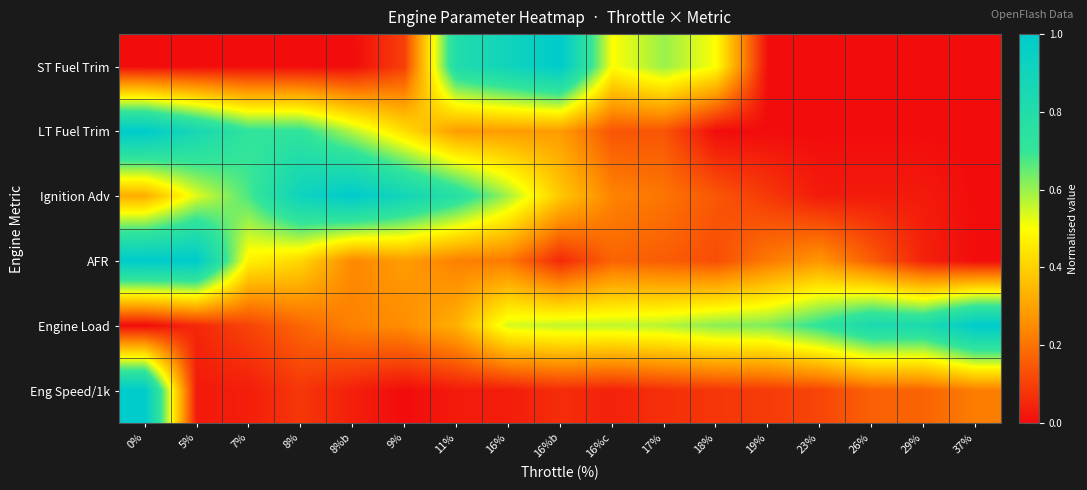

At how many categories does at least one series exceed 0?

17